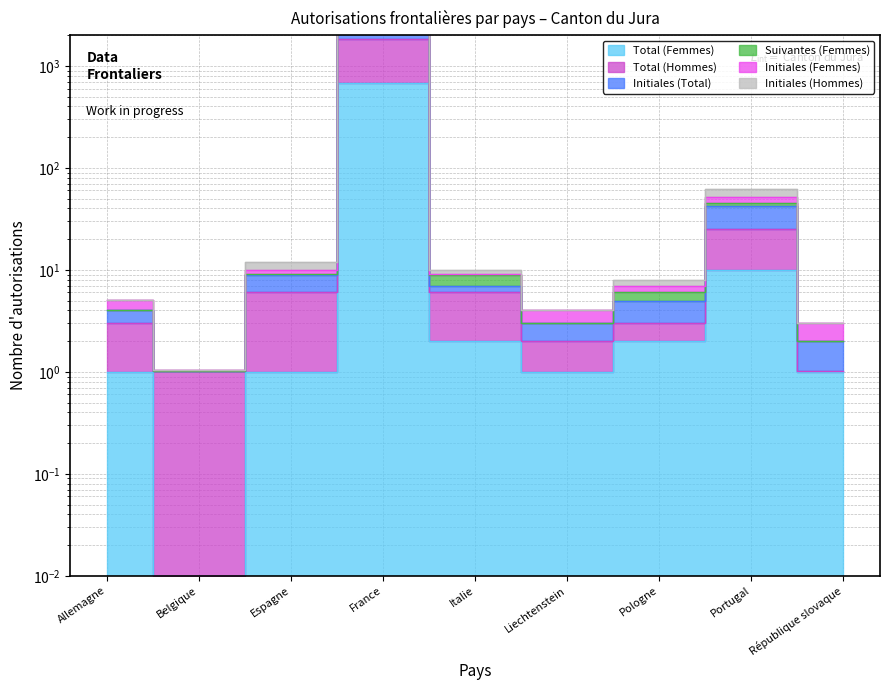

Reading left to right, transcribe all the data shown in this chart.

Total (Femmes): Allemagne=1.0	Belgique=0.0	Espagne=1.0	France=686.0	Italie=2.0	Liechtenstein=1.0	Pologne=2.0	Portugal=10.0	République slovaque=1.0
Total (Hommes): Allemagne=3.0	Belgique=1.0	Espagne=6.0	France=1824.0	Italie=6.0	Liechtenstein=2.0	Pologne=3.0	Portugal=25.0	République slovaque=1.0
Initiales (Total): Allemagne=5.0	Belgique=1.1	Espagne=12.0	France=4047.0	Italie=10.0	Liechtenstein=4.0	Pologne=8.0	Portugal=62.0	République slovaque=3.0
Suivantes (Femmes): Allemagne=4.0	Belgique=1.0	Espagne=9.0	France=3101.0	Italie=9.0	Liechtenstein=3.0	Pologne=6.0	Portugal=45.0	République slovaque=2.0
Initiales (Femmes): Allemagne=5.0	Belgique=1.0	Espagne=10.0	France=3456.0	Italie=9.0	Liechtenstein=4.0	Pologne=7.0	Portugal=52.0	République slovaque=3.0
Initiales (Hommes): Allemagne=4.0	Belgique=1.0	Espagne=9.0	France=2770.0	Italie=7.0	Liechtenstein=3.0	Pologne=5.0	Portugal=42.0	République slovaque=2.0